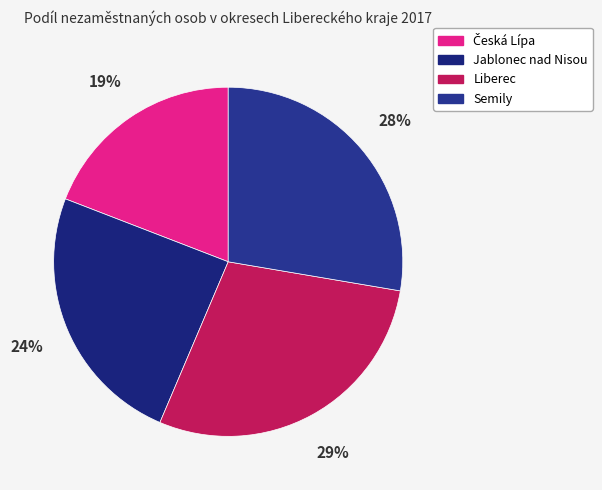

How many segments does this pie chart have?

4